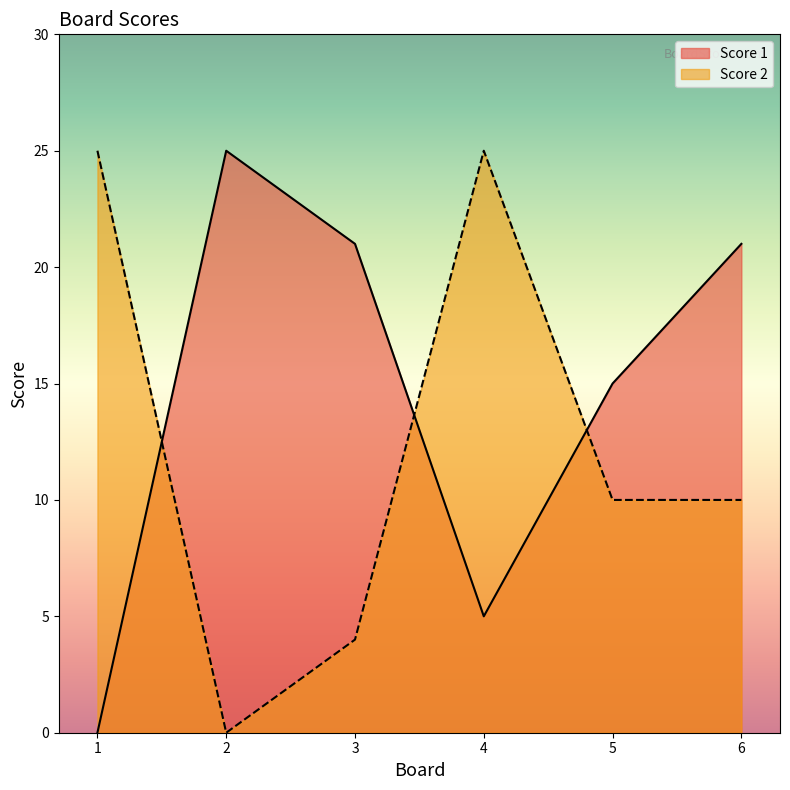

Reading left to right, what are all the values shown in this chart?

Score 1: 1=0	2=25	3=21	4=5	5=15	6=21
Score 2: 1=25	2=0	3=4	4=25	5=10	6=10